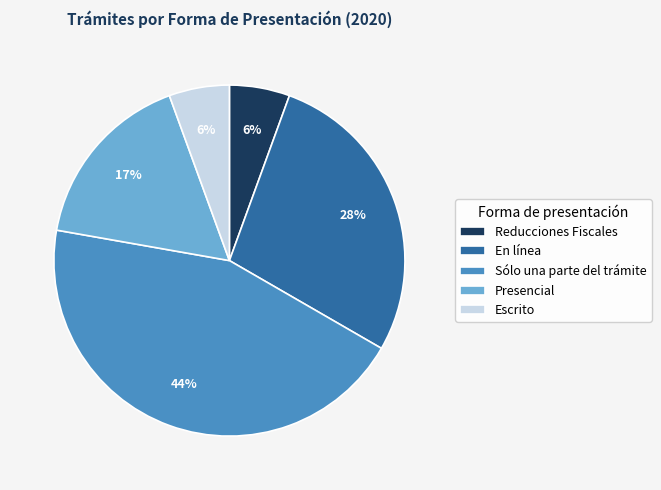

Which slice is the largest?

Sólo una parte del trámite